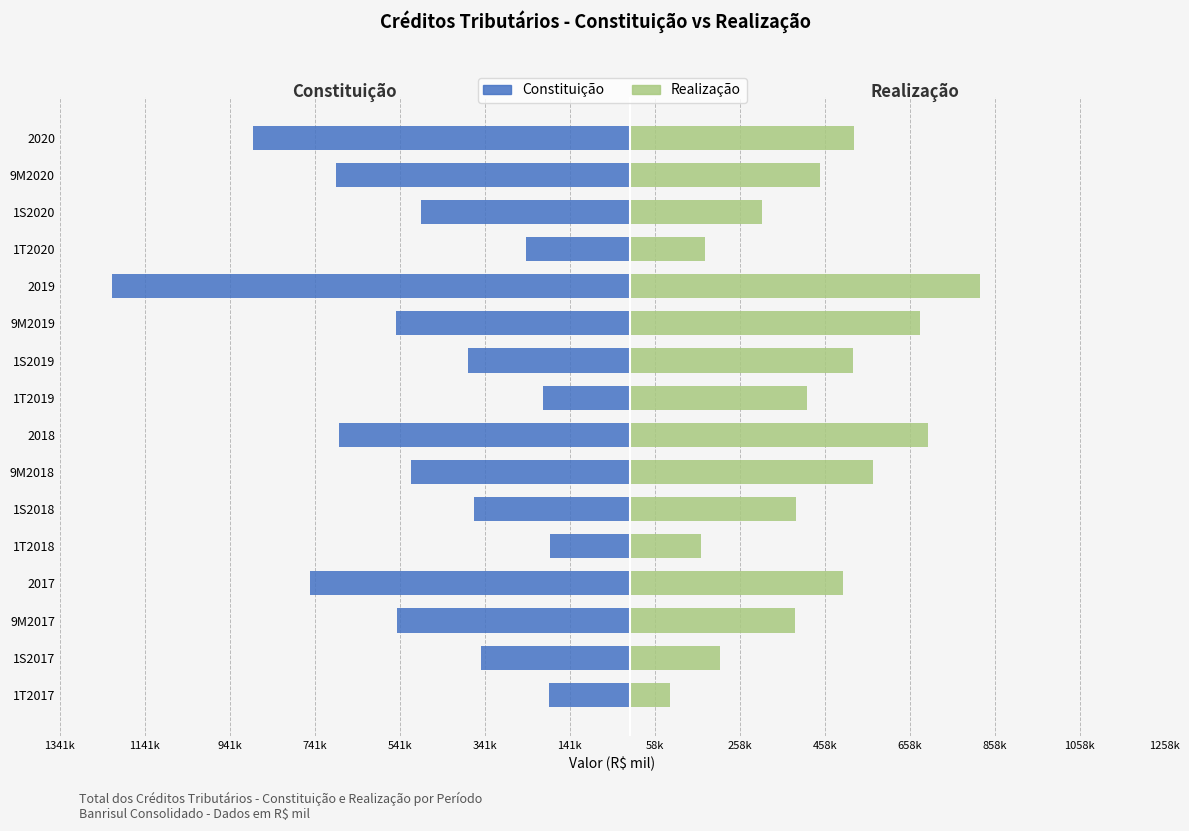

What are all the series names shown in the legend?

Constituição, Realização